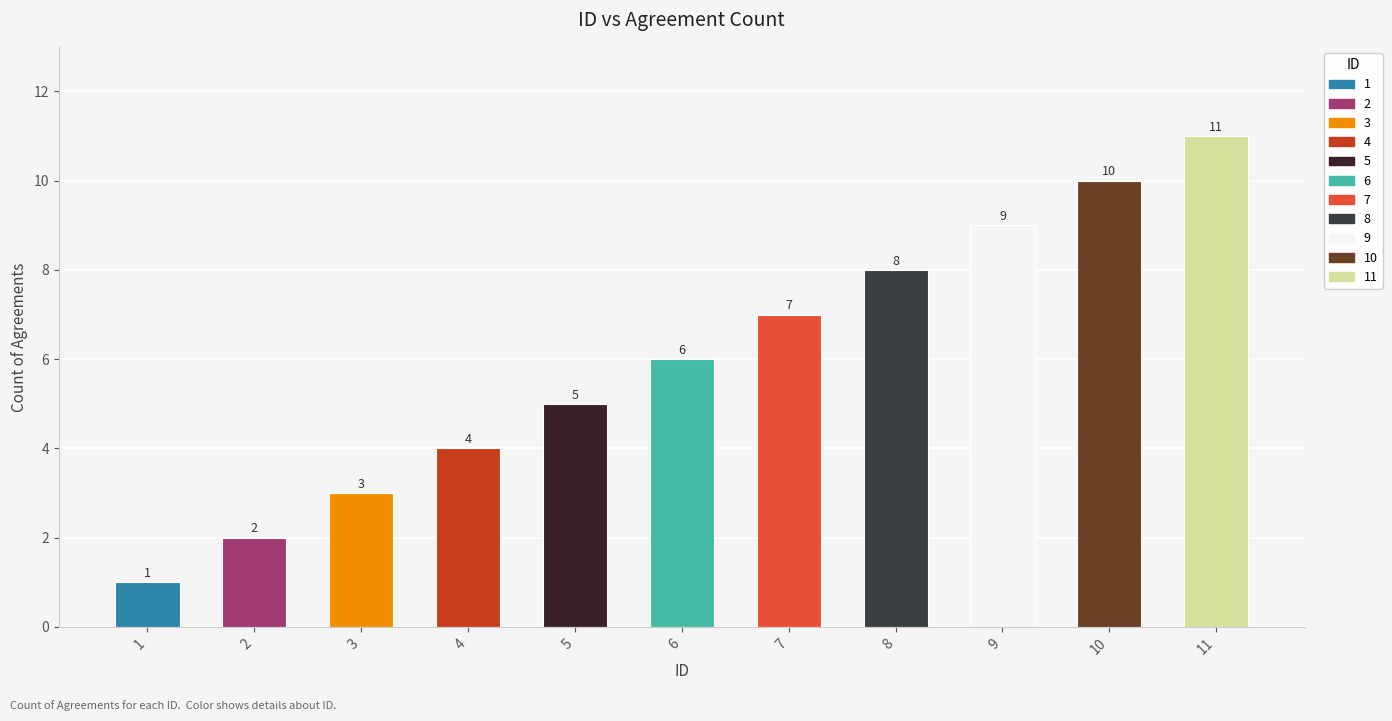

Which has a higher value, 10 or 5?

10